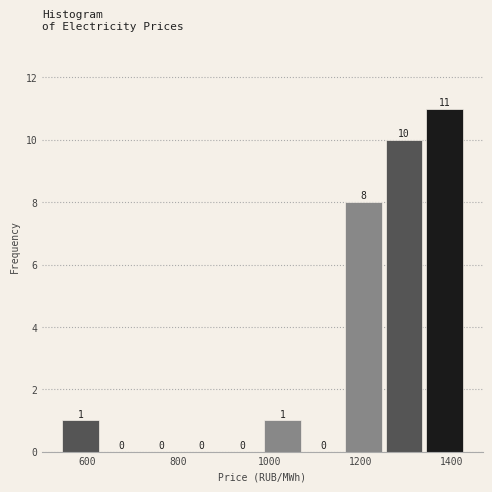

Reading left to right, list every bar in this chart as the range it spans on the x-axis followed by its height. The bar edges are not printed on the chart, so give them approximately, as read against the axis.

540 to 640: 1
640 to 720: 0
720 to 820: 0
820 to 900: 0
900 to 980: 0
980 to 1080: 1
1080 to 1160: 0
1160 to 1260: 8
1260 to 1340: 10
1340 to 1440: 11